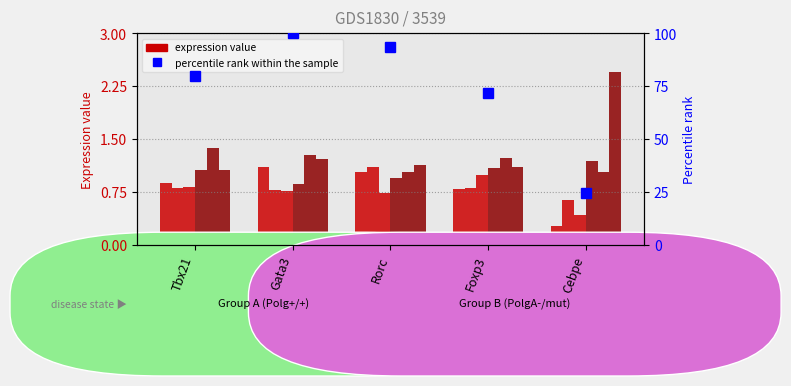

What is the approximate value of col_4 at Foxp3?

1.1